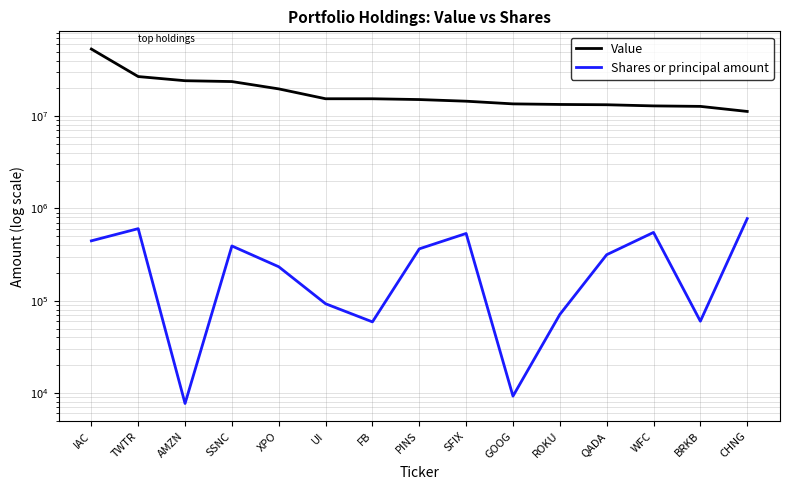

List the series in order of their peak value, lowest first.

Shares or principal amount, Value